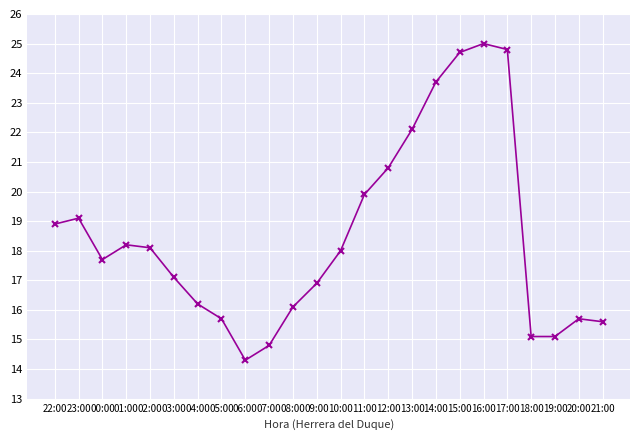

What is the difference between the second highest and second lowest values?

10.0